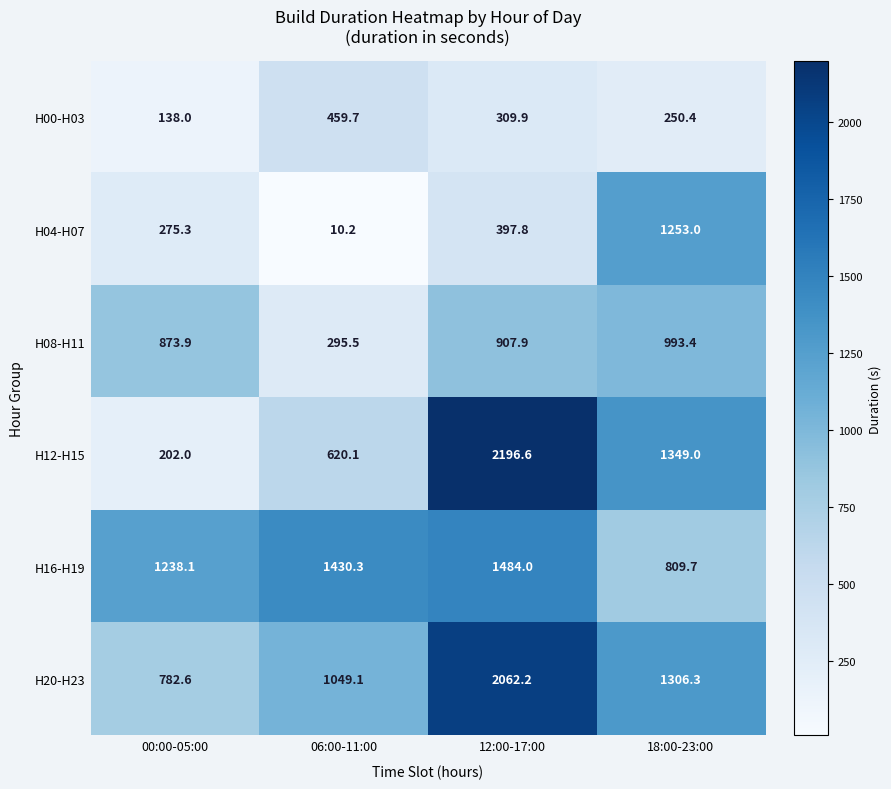

Which category has the lowest value in the H00-H03 series?

00:00-05:00